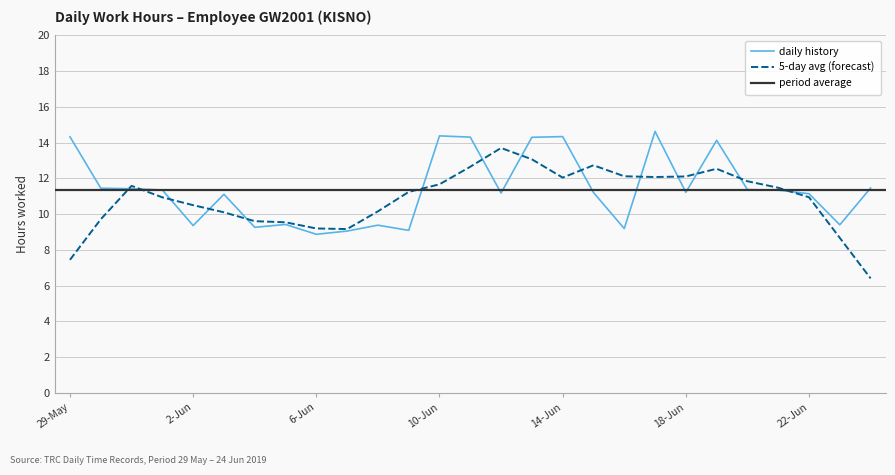

Is it true that the value at 2-Jun is 9.4?

True